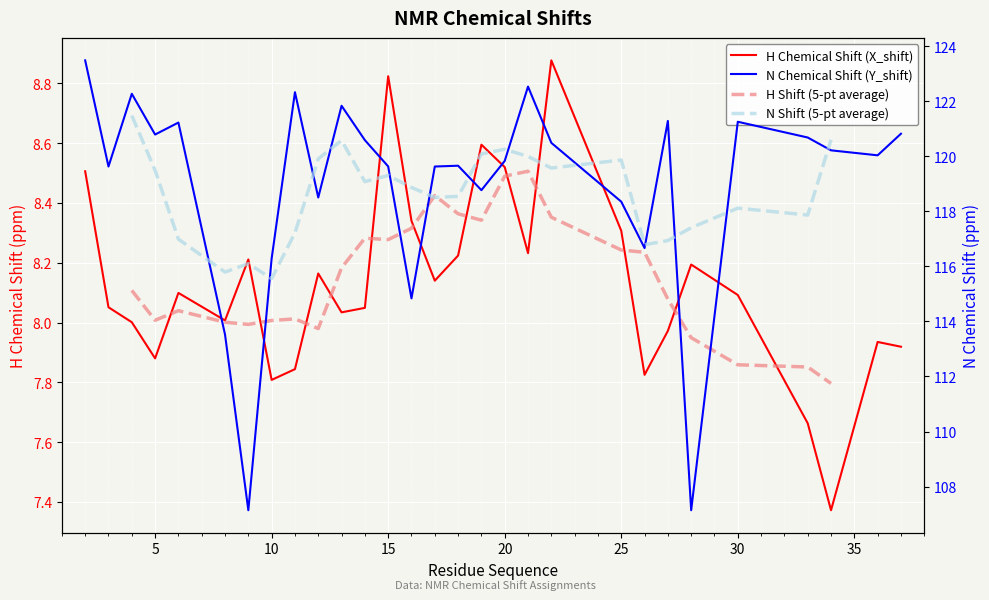

Where does the Y_shift series first go above 120?

2